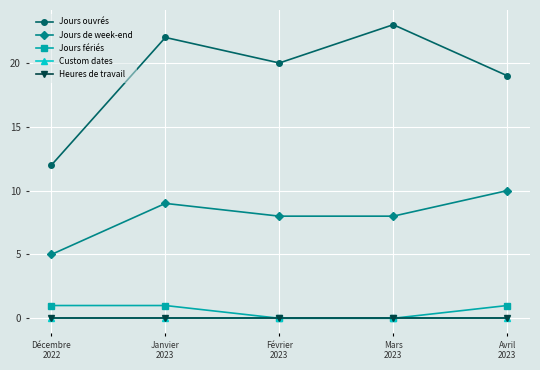

What is the difference between the maximum and minimum values in the Jours de week-end series?

5